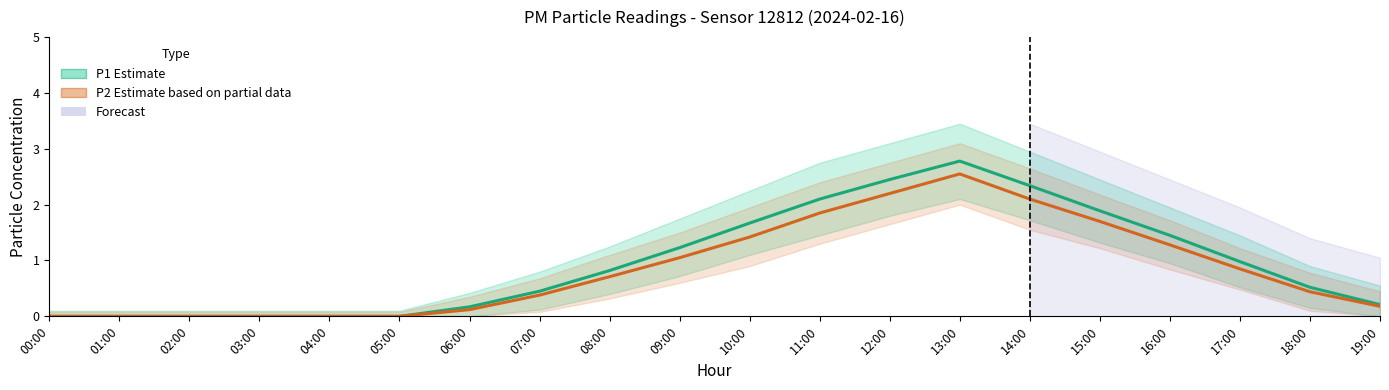

What is the difference between the highest and lowest values at 08:00?

0.1